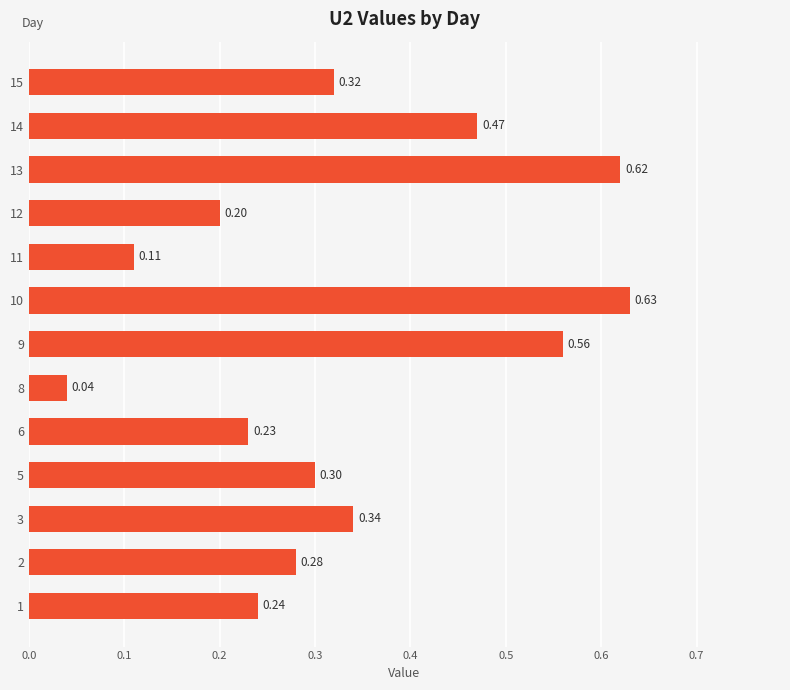

What is the difference between the values at 9 and 1?

0.3